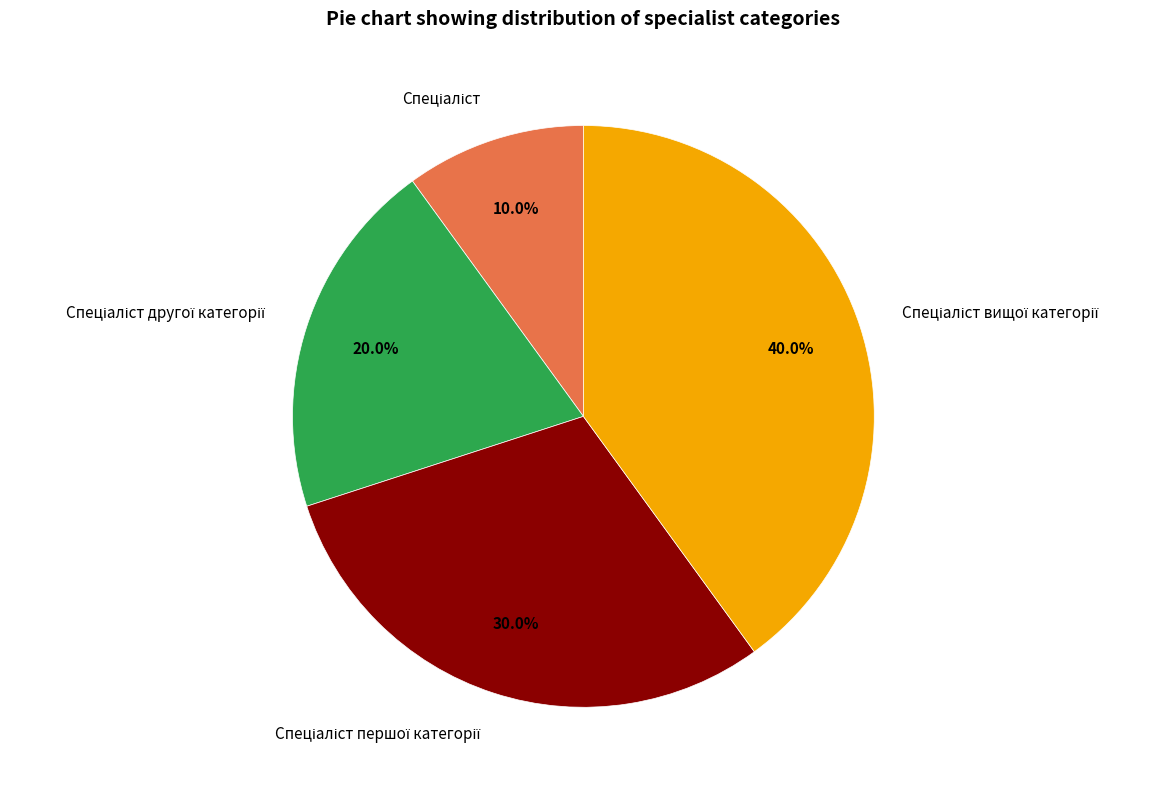

Is there any slice that represents more than half of the pie?

No